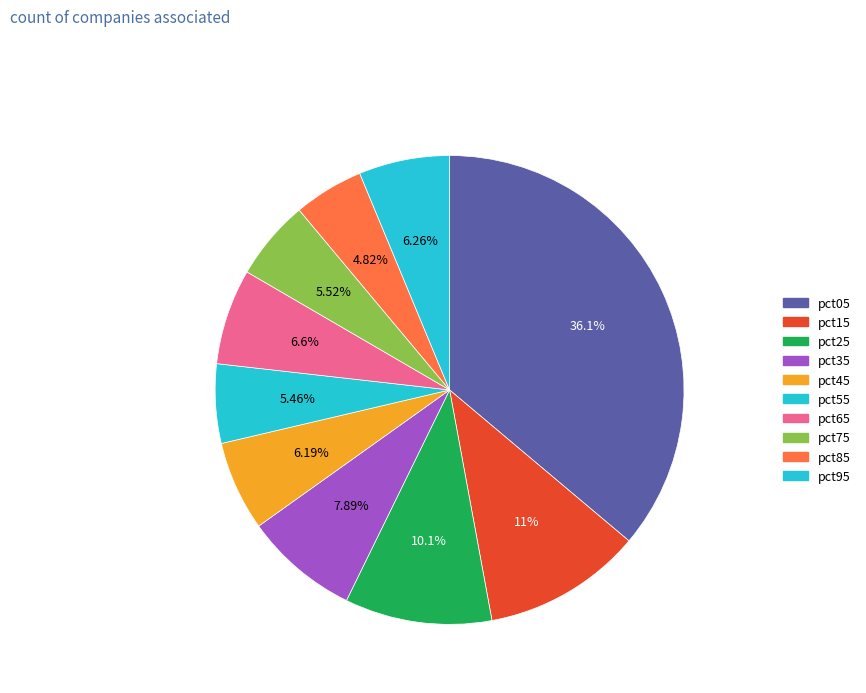

To the nearest percent, what portion does pct75 represent?

6%